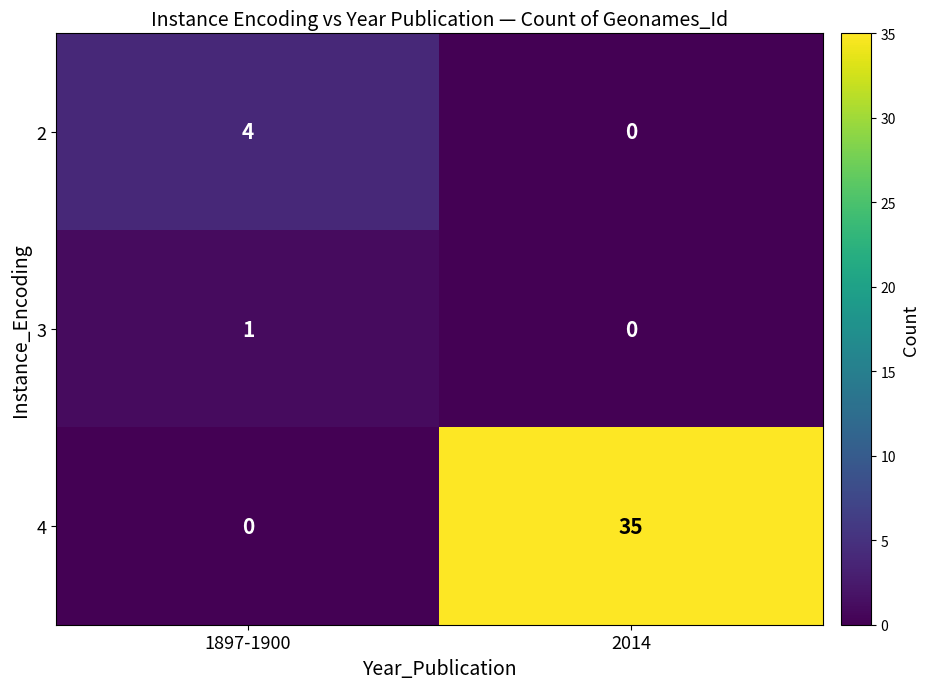

Which category has the highest value across all series?

2014